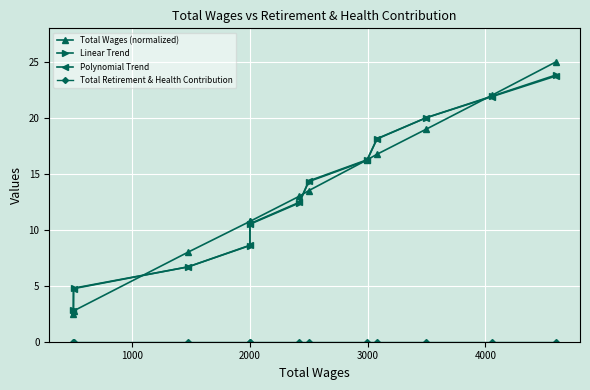

How many data points in Total Wages (normalized) are above 13?

6